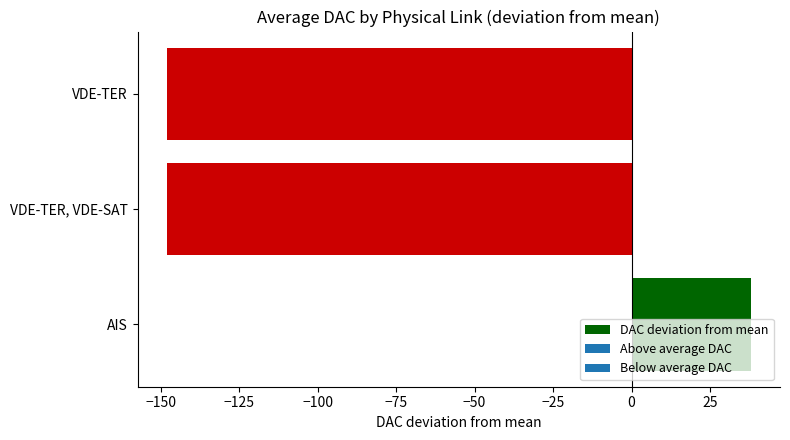

What value does the data have at VDE-TER, VDE-SAT?

-148.0